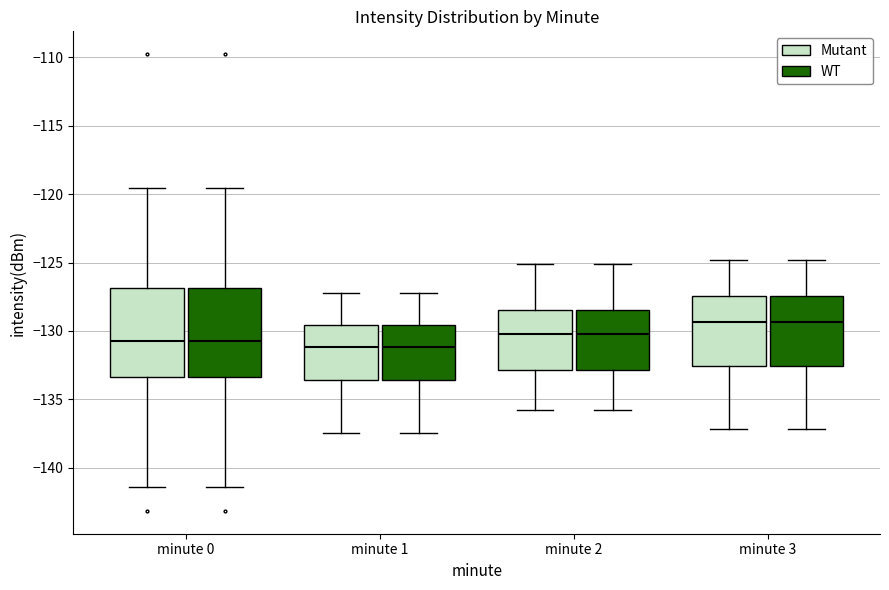

Reading left to right, read every box against the y-axis: the position of its median line, the range the box covers, and the ends of its whiskers. The values are not printed on the chart, so give them approximately, as read against the axis.

minute 0 (Mutant): median -131.0, box -133.5 to -127.0, whiskers -141.5 to -119.5
minute 0 (WT): median -131.0, box -133.5 to -127.0, whiskers -141.5 to -119.5
minute 1 (Mutant): median -131.0, box -133.5 to -129.5, whiskers -137.5 to -127.0
minute 1 (WT): median -131.0, box -133.5 to -129.5, whiskers -137.5 to -127.0
minute 2 (Mutant): median -130.0, box -133.0 to -128.5, whiskers -136.0 to -125.0
minute 2 (WT): median -130.0, box -133.0 to -128.5, whiskers -136.0 to -125.0
minute 3 (Mutant): median -129.5, box -132.5 to -127.5, whiskers -137.0 to -125.0
minute 3 (WT): median -129.5, box -132.5 to -127.5, whiskers -137.0 to -125.0